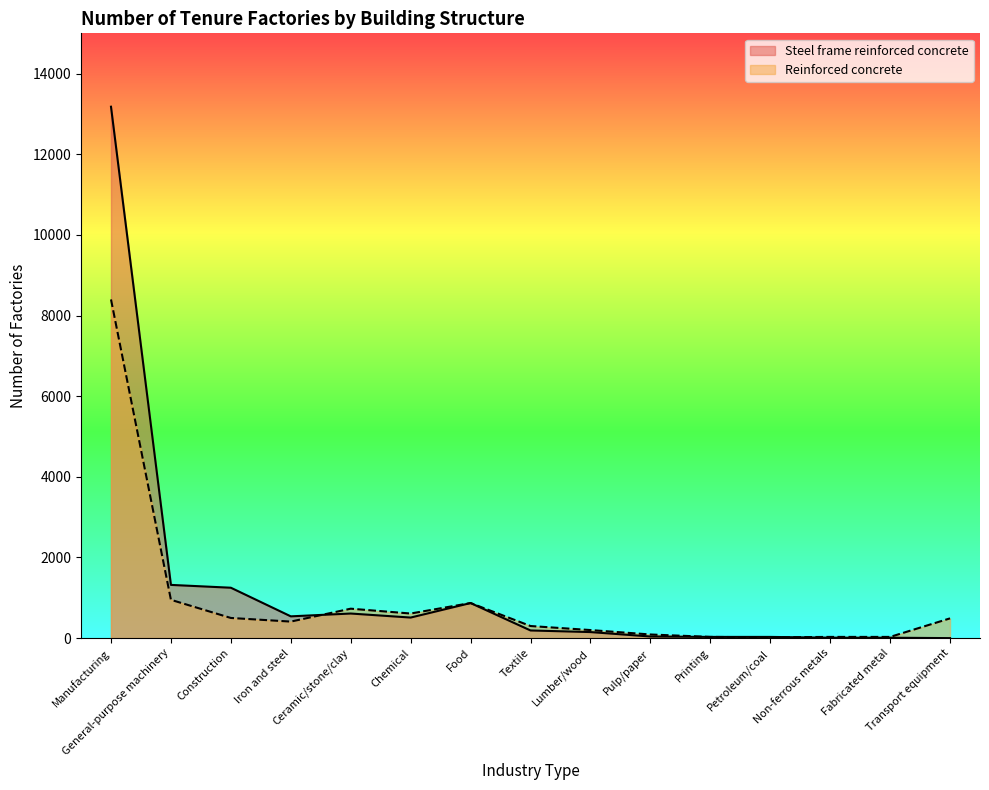

How many positive values does the Steel frame reinforced concrete series have?

14